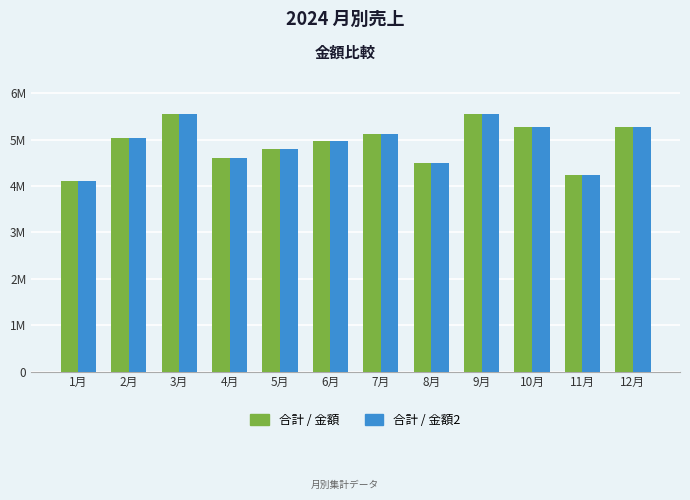

What is the sum of all 合計 / 金額 values?

58984000